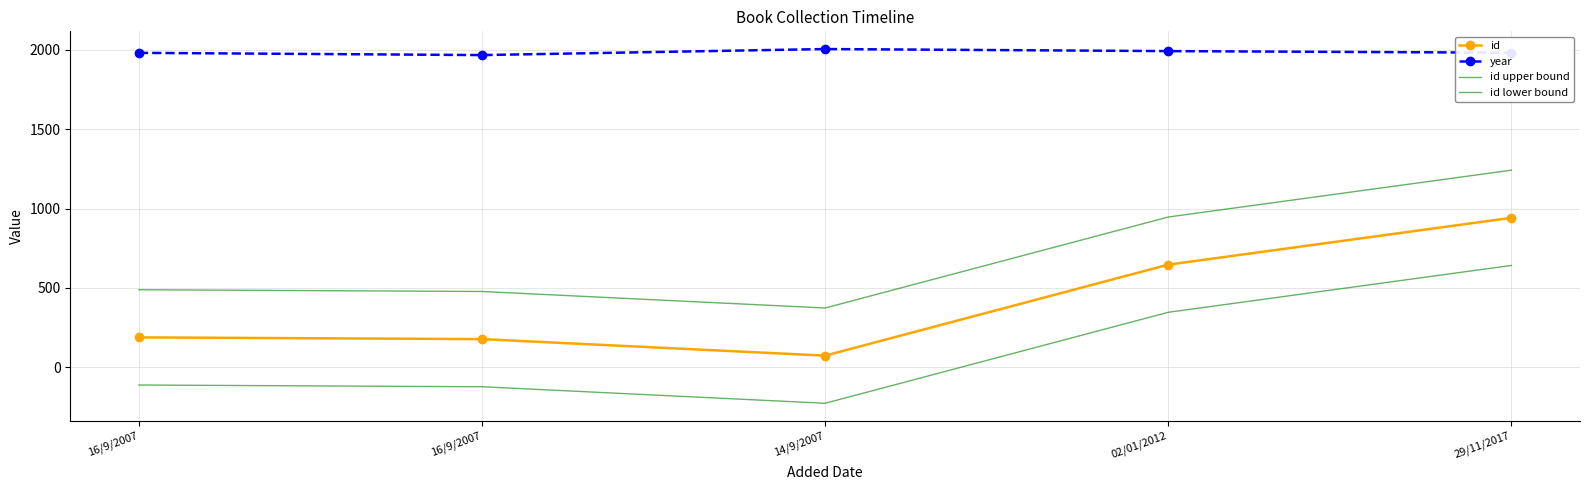

True or false: year and id upper bound cross at least once.

False